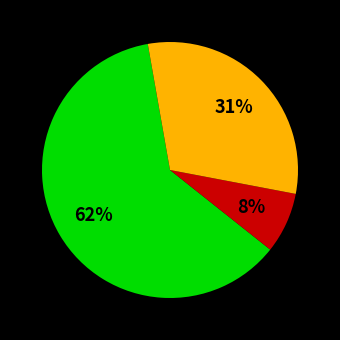

To the nearest percent, what is the average slice percentage?

33%